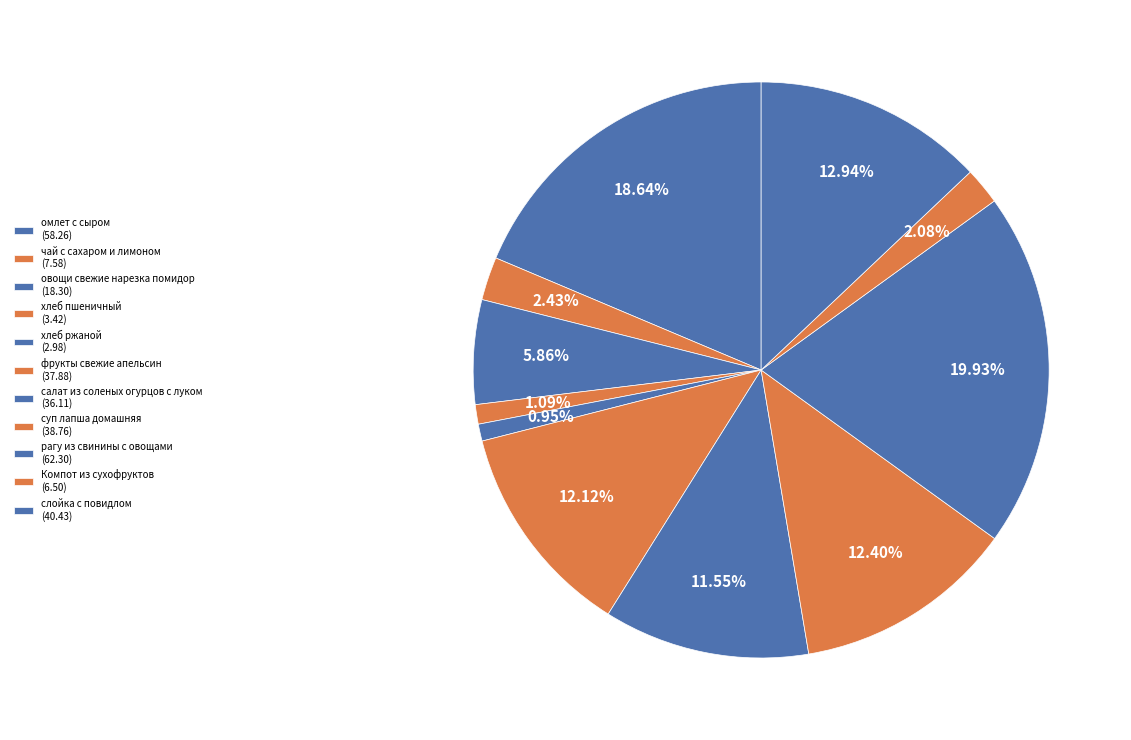

True or false: омлет с сыром accounts for 31% of the total.

False